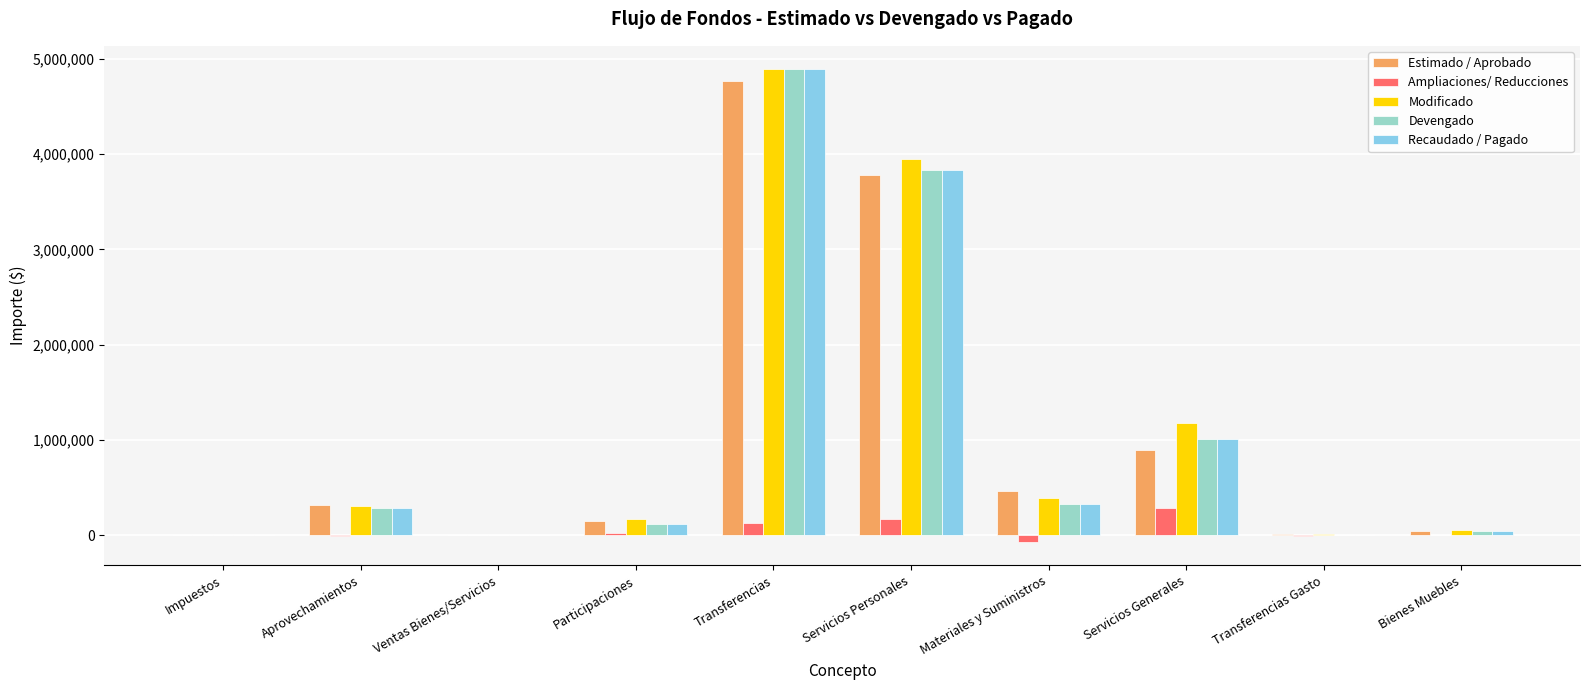

What is the spread (max minus min) of values at Participaciones?

145000.0